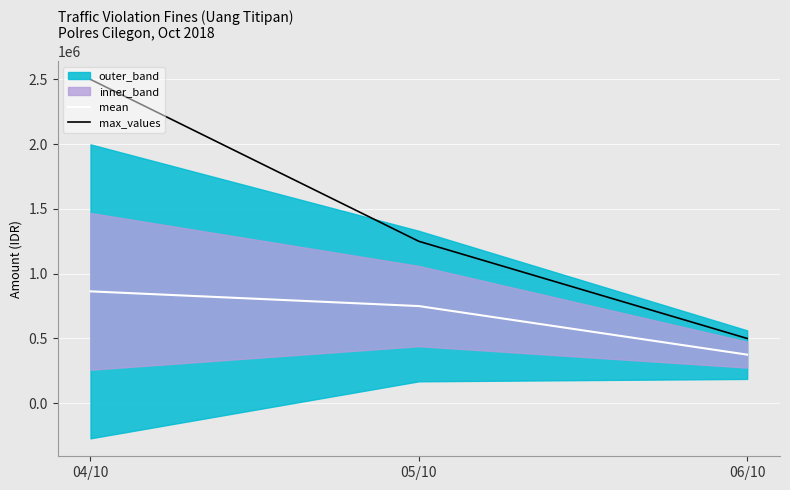

Where is max_values nearest to the value 1500000?

05/10